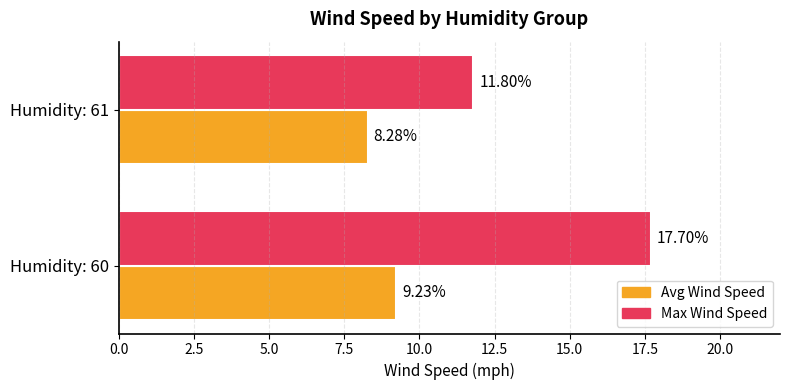

What are all the series names shown in the legend?

Avg Wind Speed, Max Wind Speed